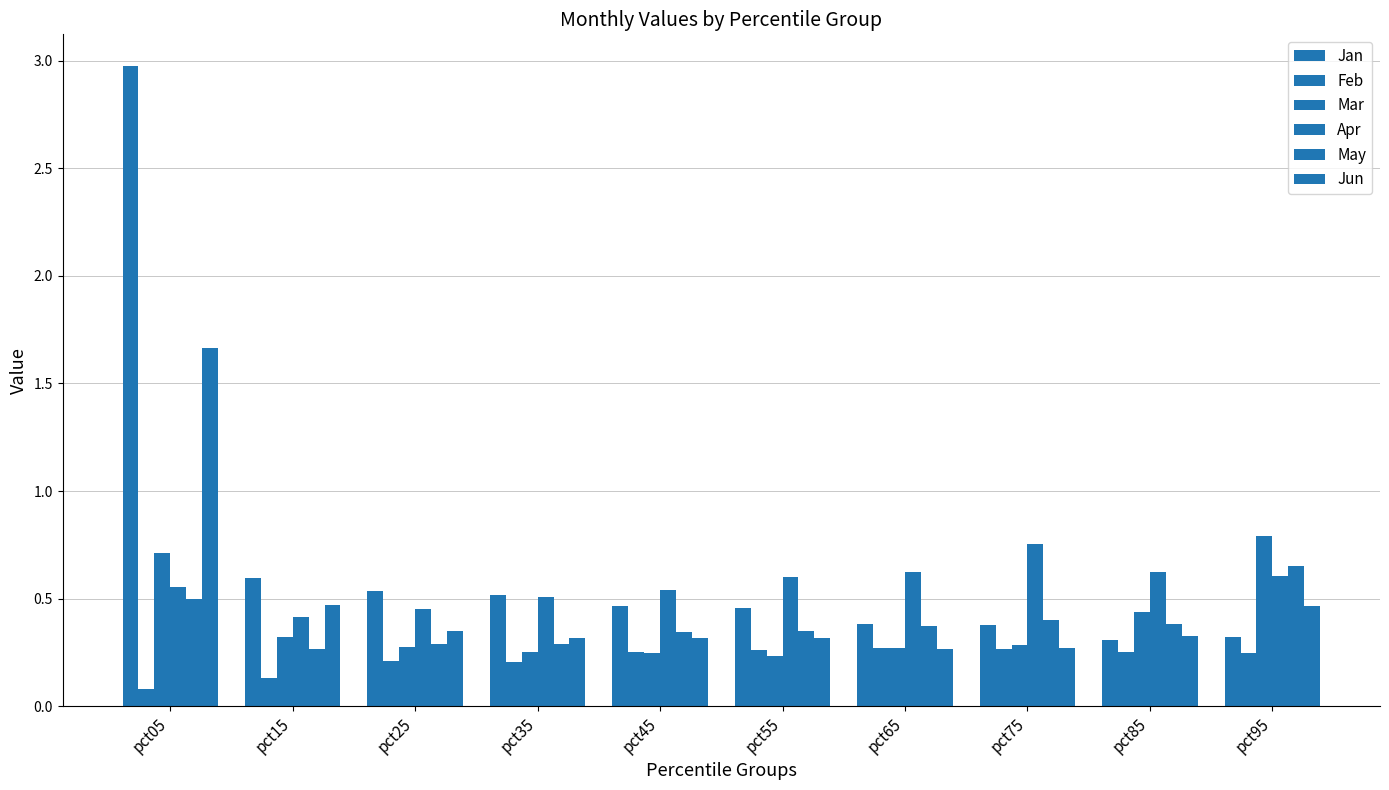

What is the value of the Feb bar at the 7th from the left?

0.3